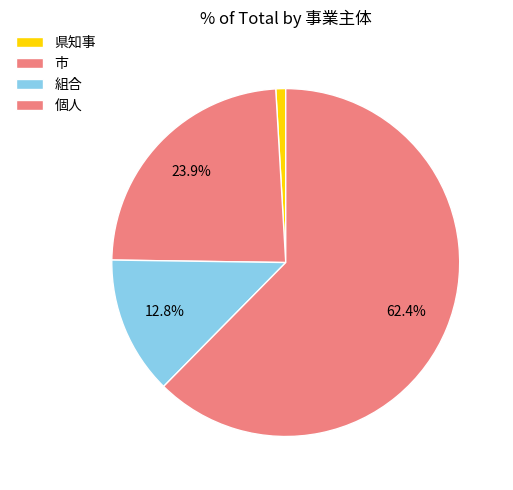

To the nearest percent, what is the average slice percentage?

25%